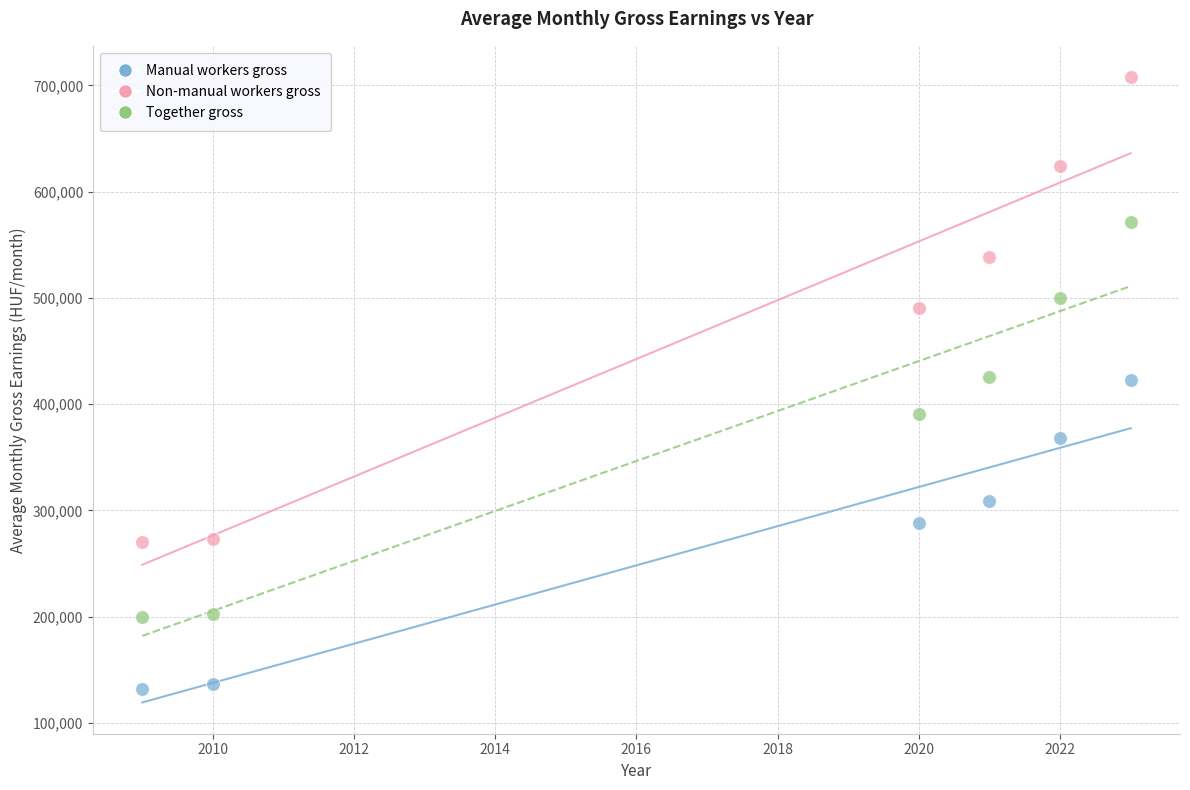

Which series reaches the minimum Y coordinate?

Manual workers gross